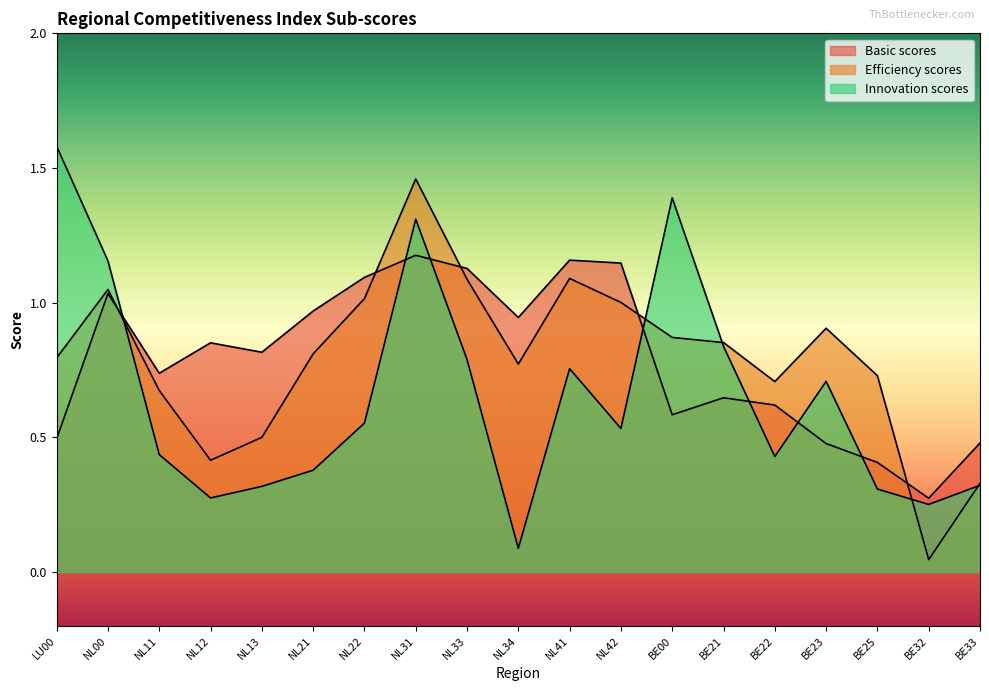

What is the total value across all series at NL21?

2.2